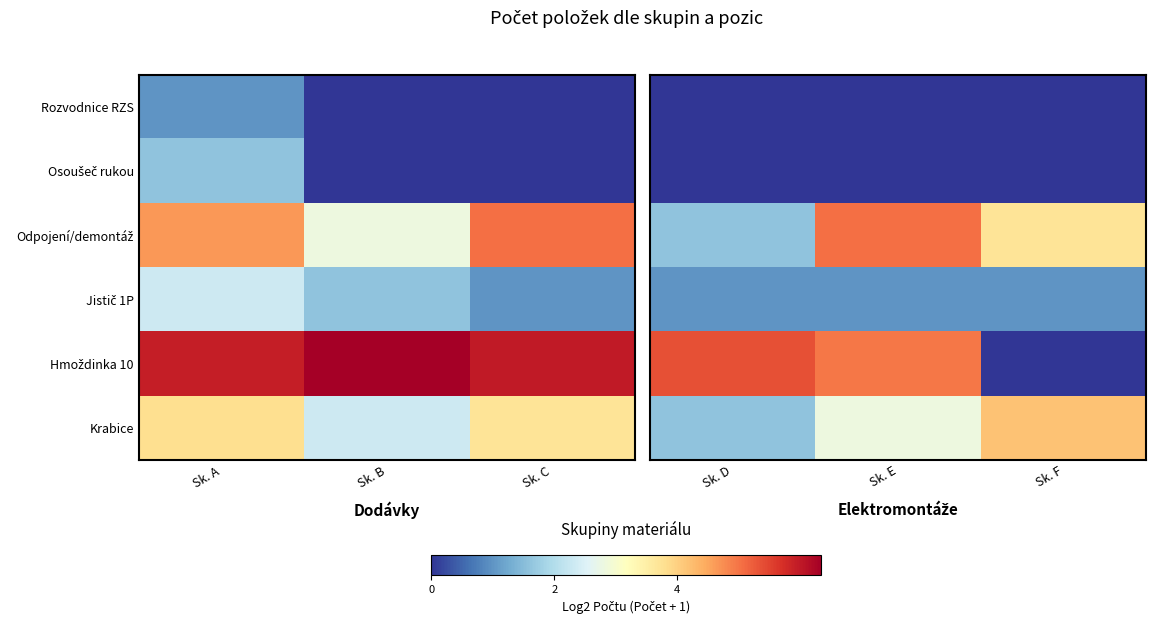

Is the value of Jistič 1P at Sk. D greater than the value of Odpojení/demontáž at Sk. F?

No